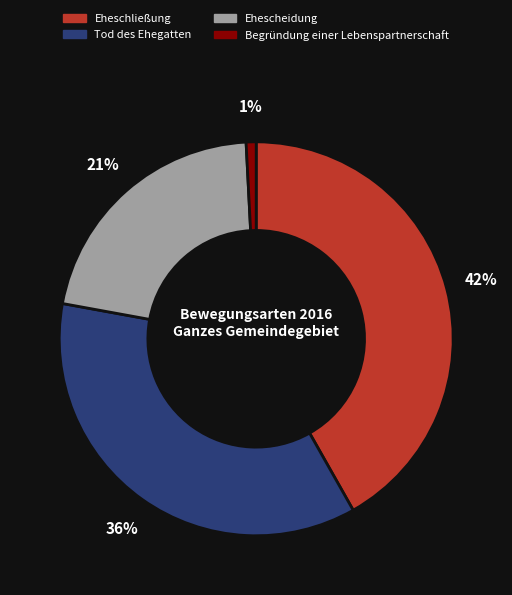

Rank the categories by value from lowest to highest.

Begründung einer Lebenspartnerschaft, Ehescheidung, Tod des Ehegatten, Eheschließung